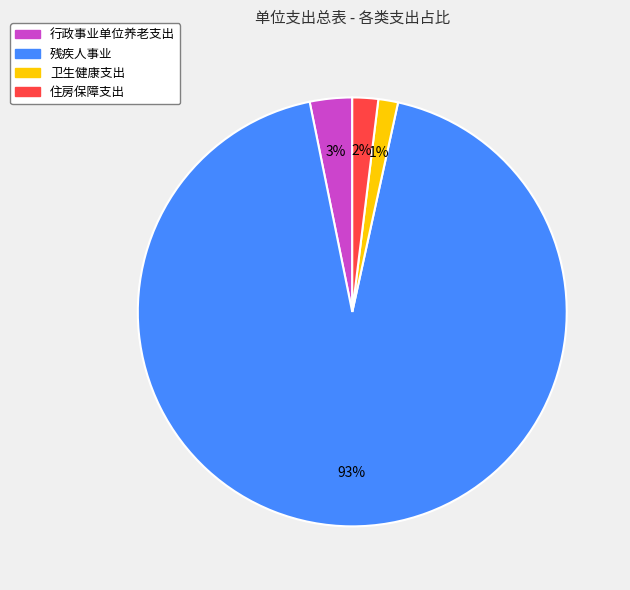

To the nearest percent, what portion does 行政事业单位养老支出 represent?

3%